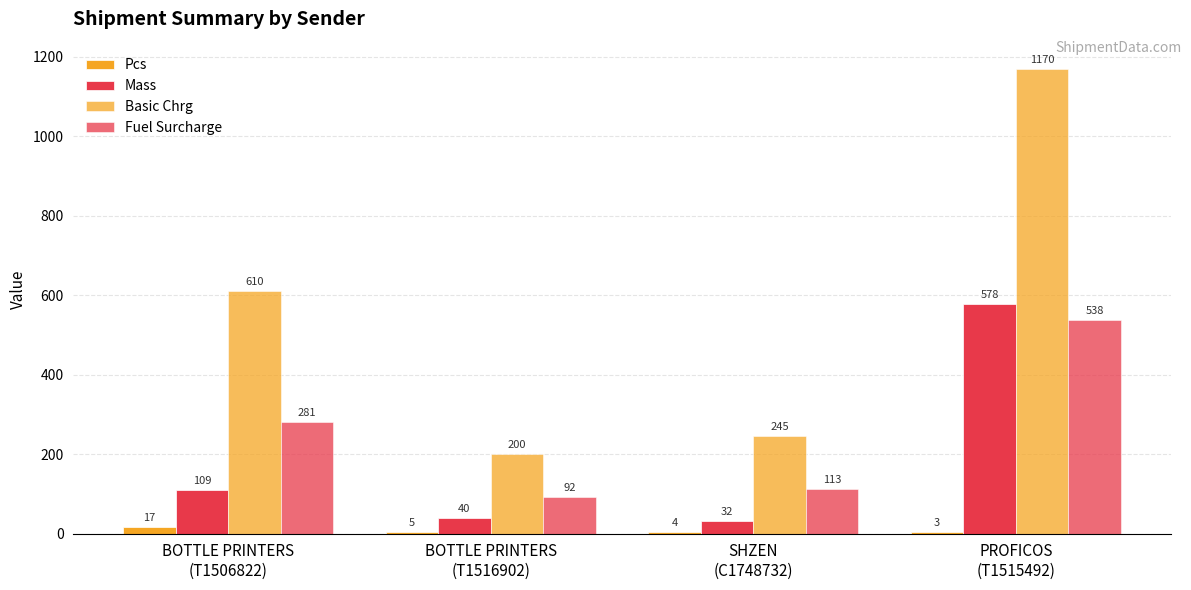

Does the chart contain stacked bars?

No